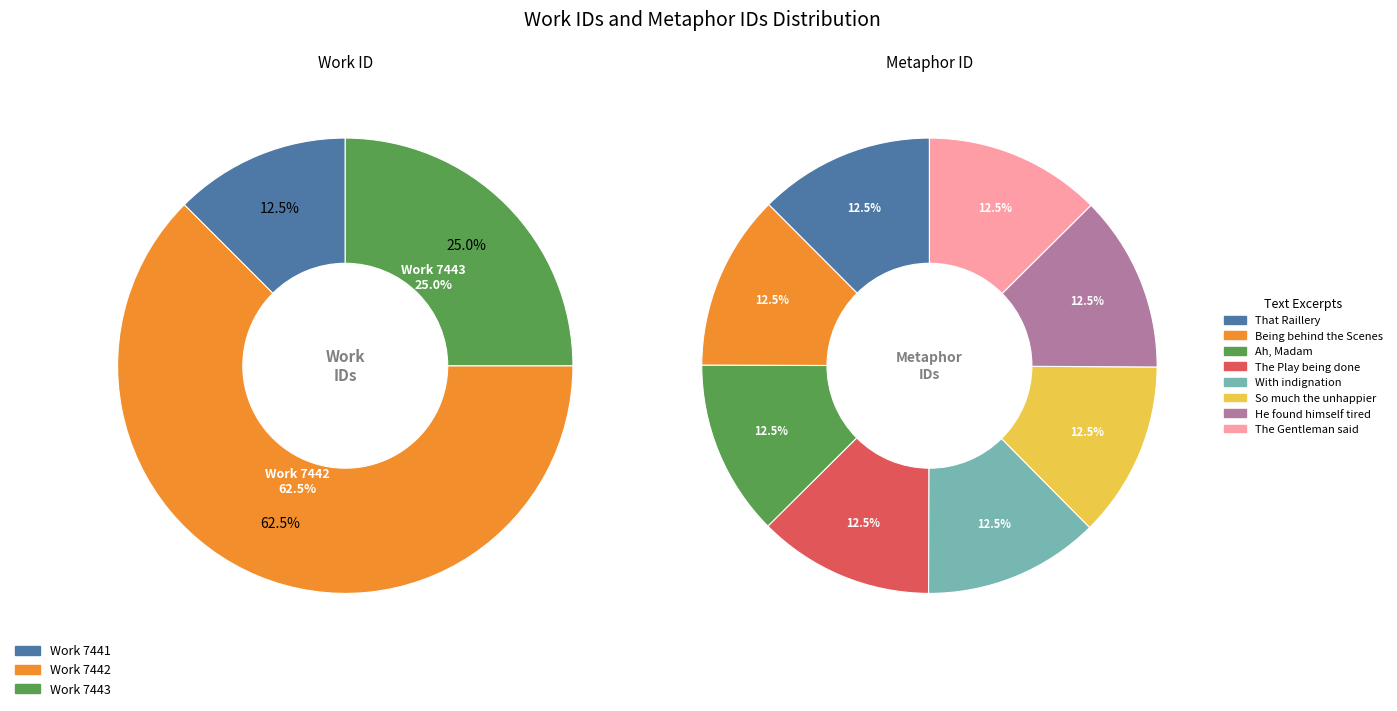

True or false: With indignation accounts for 12% of the total.

True